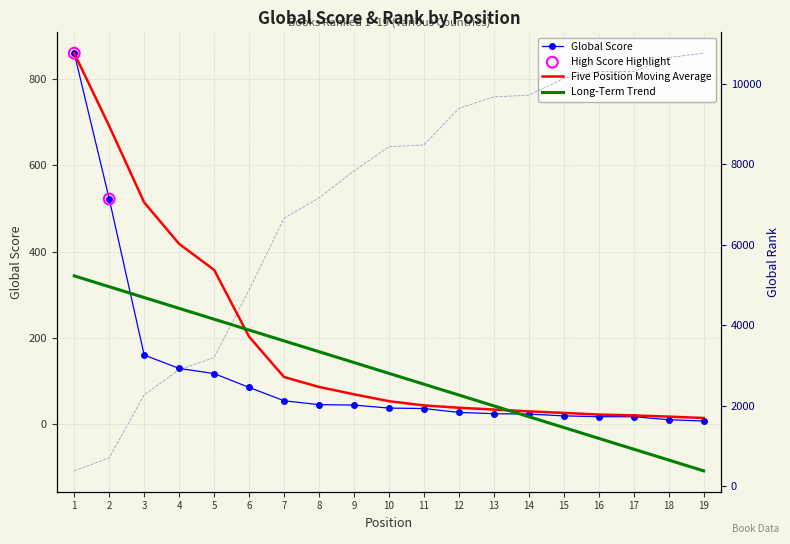

At which category is the sum across all series the highest?

19